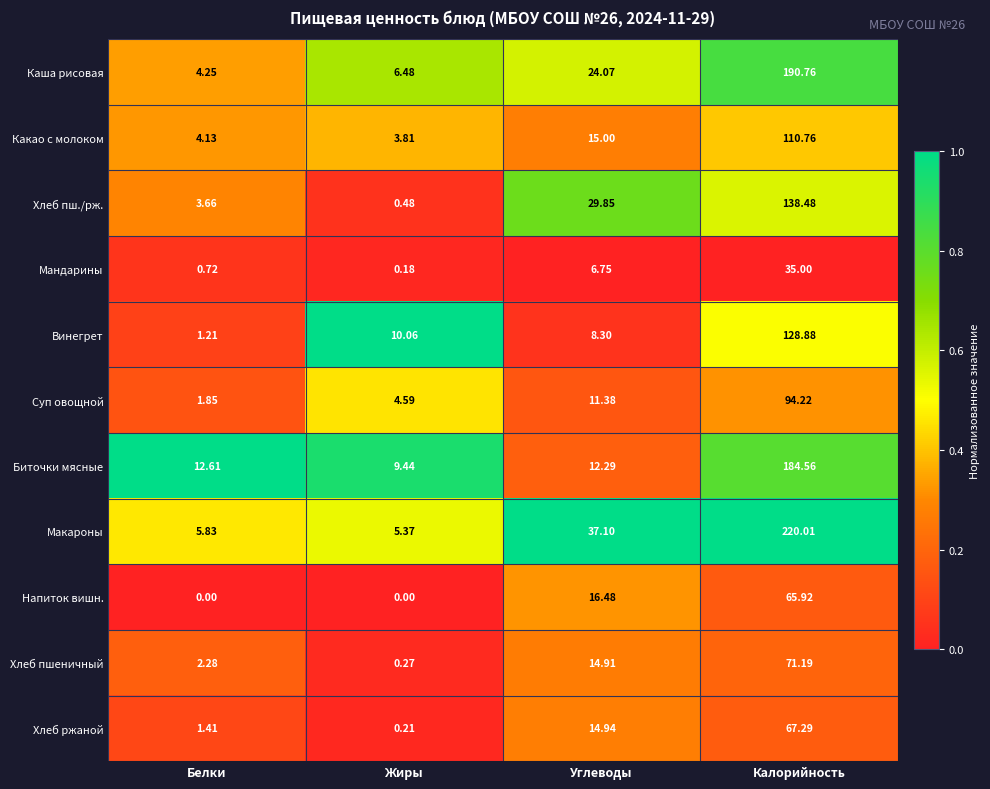

At Углеводы, list the series in order from largest to smallest.

Макароны, Хлеб пш./рж., Каша рисовая, Напиток вишн., Какао с молоком, Хлеб ржаной, Хлеб пшеничный, Биточки мясные, Суп овощной, Винегрет, Мандарины